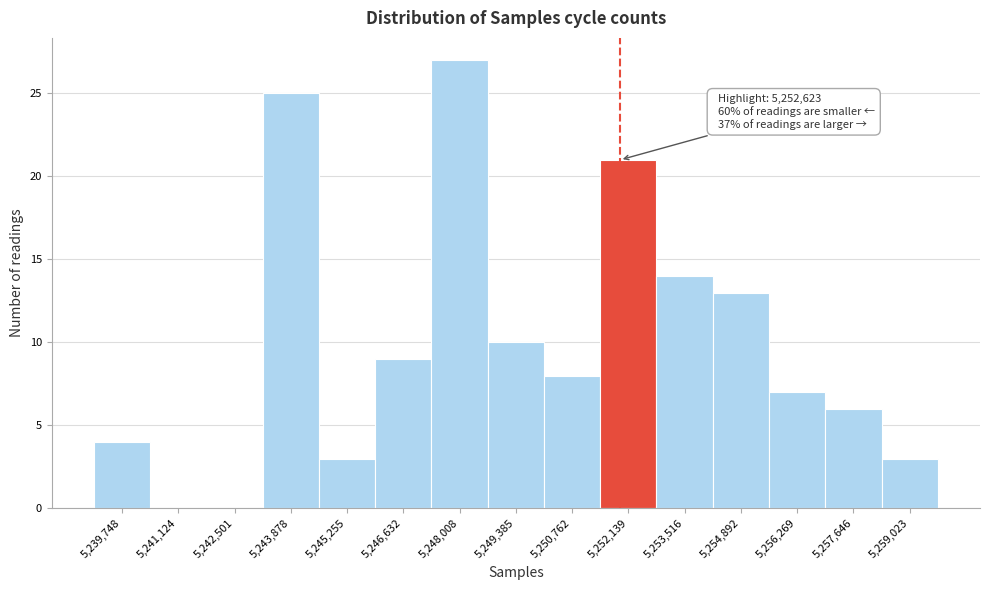

Reading right to left, transcribe all the data shown in this chart.

5,259,023=3	5,257,646=6	5,256,269=7	5,254,892=13	5,253,516=14	5,252,139=21	5,250,762=8	5,249,385=10	5,248,008=27	5,246,632=9	5,245,255=3	5,243,878=25	5,242,501=0	5,241,124=0	5,239,748=4